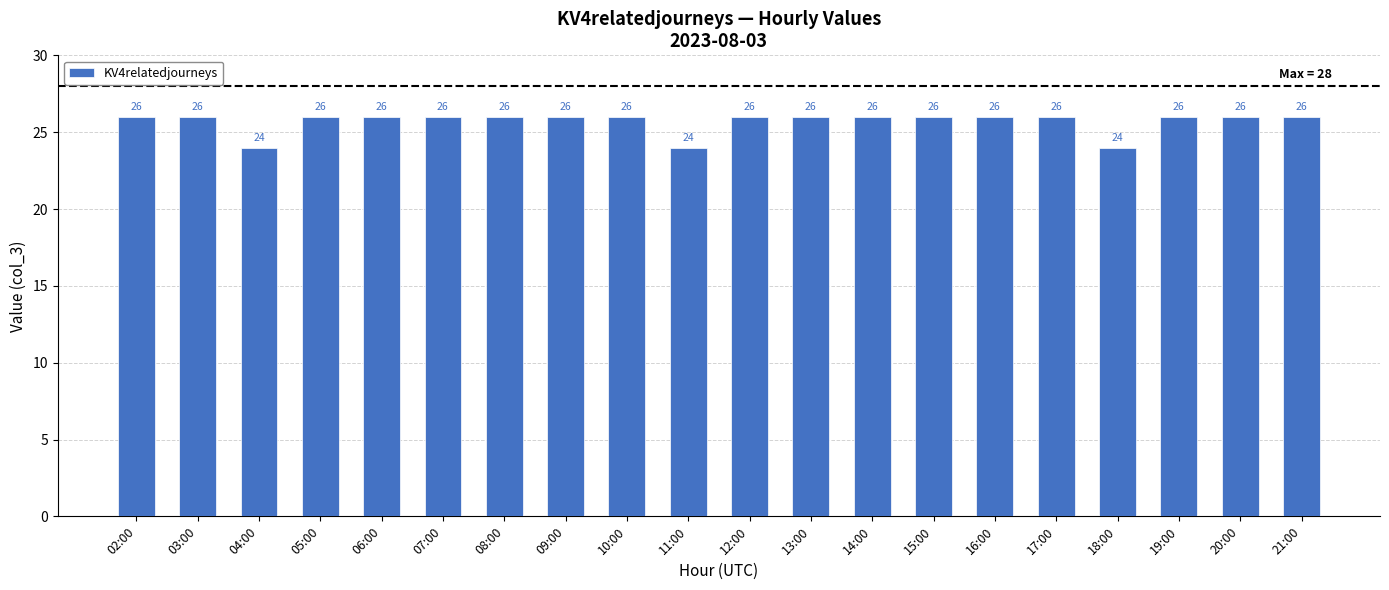

Is it true that the value at 19:00 is 26?

True